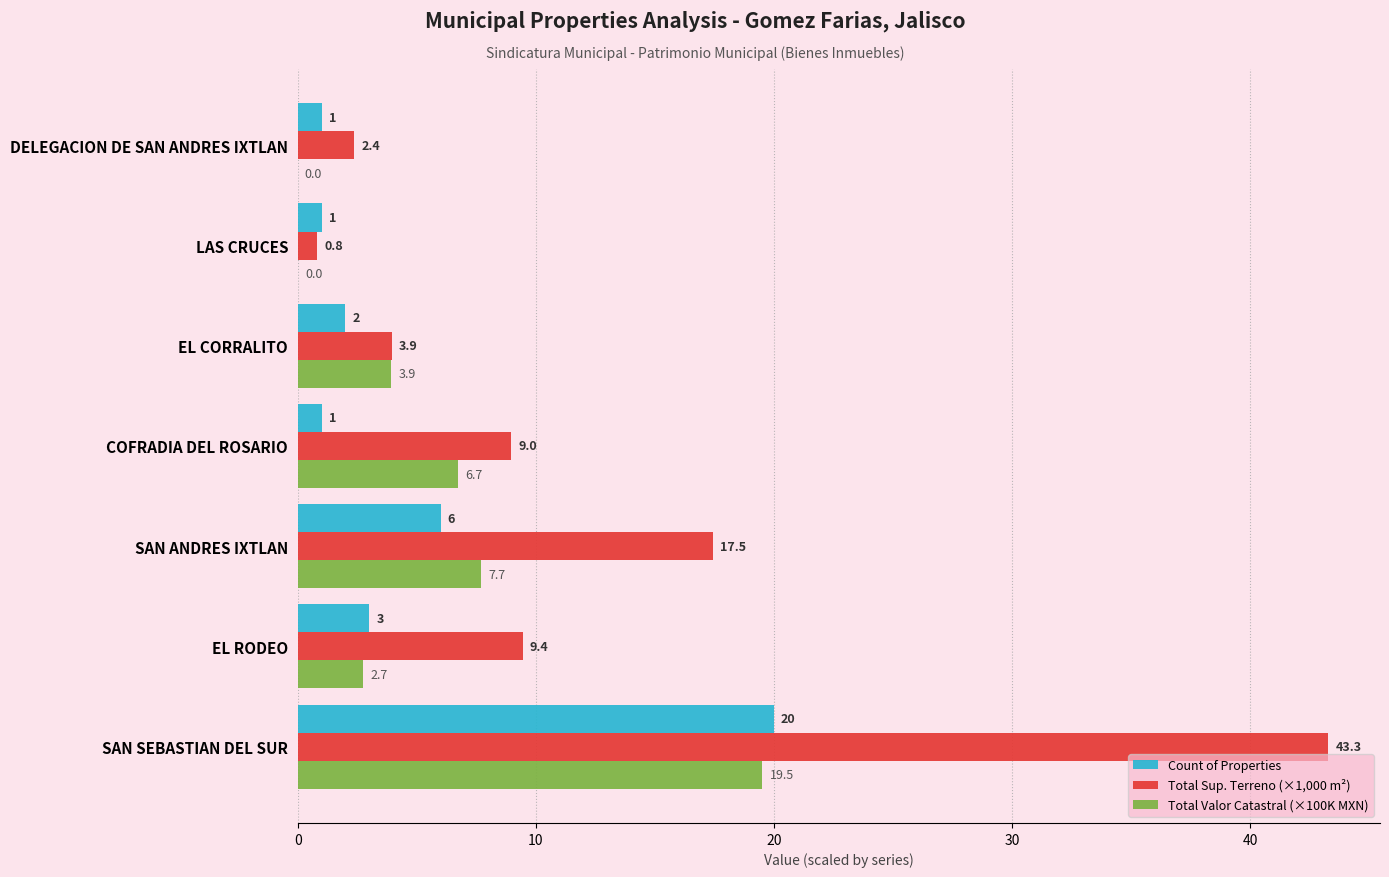

Is it true that Total Valor Catastral (×100K MXN) equals 19.5 at SAN SEBASTIAN DEL SUR?

True